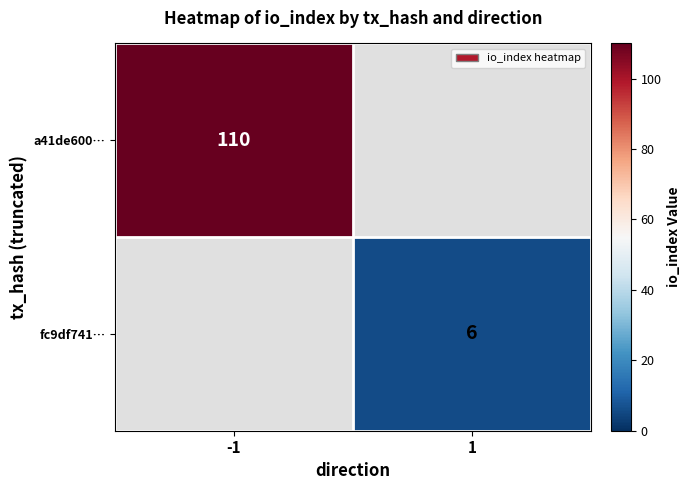

How many data points does each series have?

2